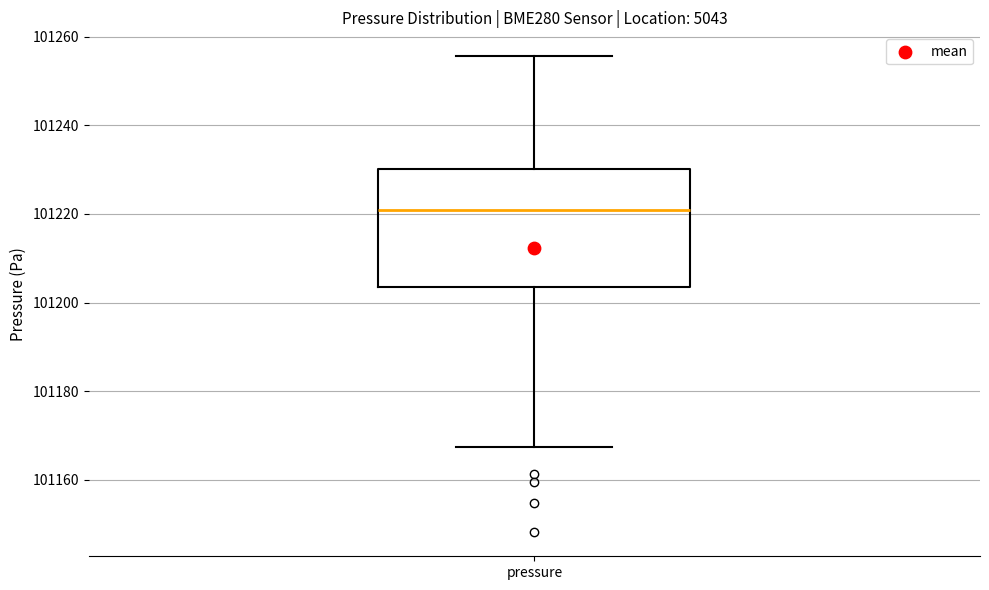

Read this box plot against the y-axis: the position of the median line, the range covered by the box, and the ends of both whiskers. The values are not printed on the chart, so give them approximately, as read against the axis.

median 101220, box 101204 to 101230, whiskers 101168 to 101256